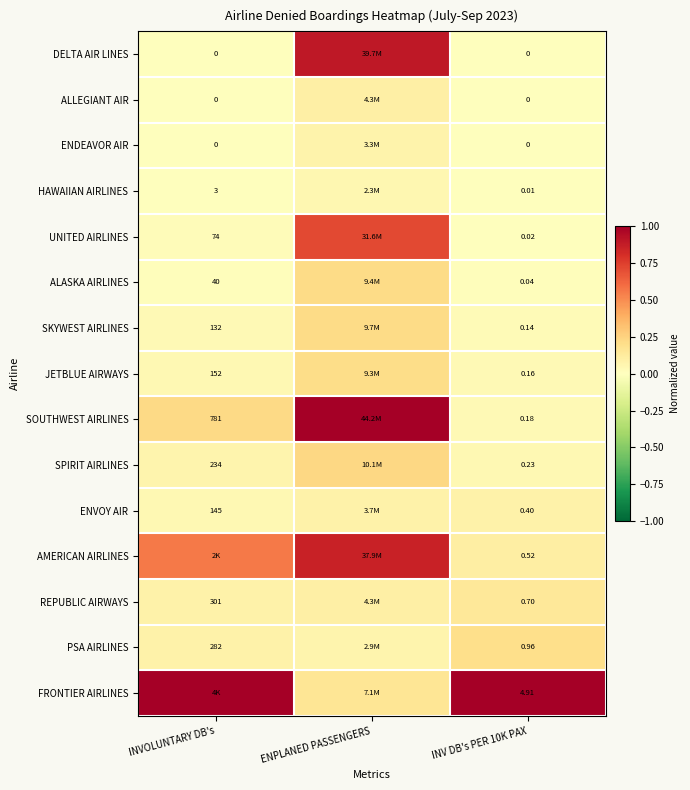

The value of PSA AIRLINES at INV DB's PER 10K PAX is 0.3. True or false?

False